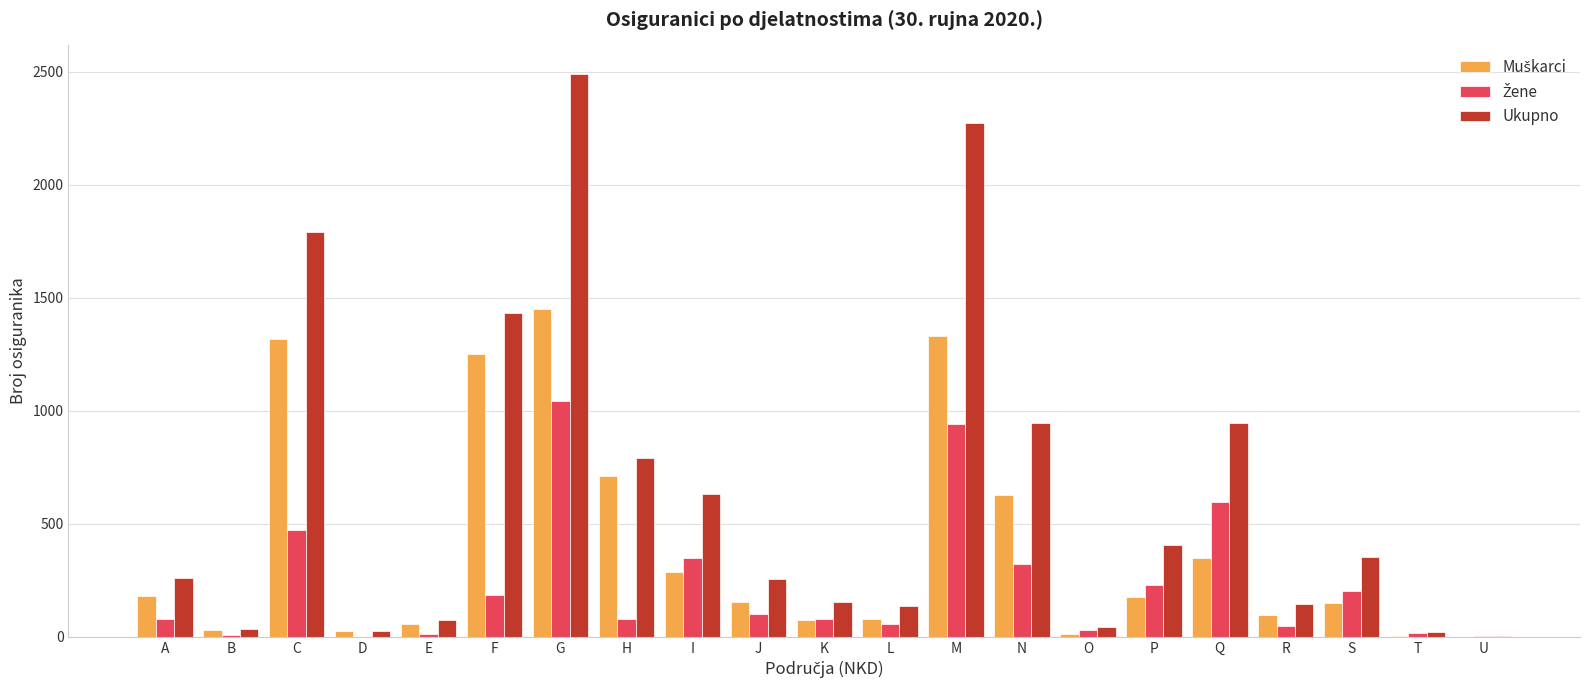

Which series has the largest total across all categories?

Ukupno